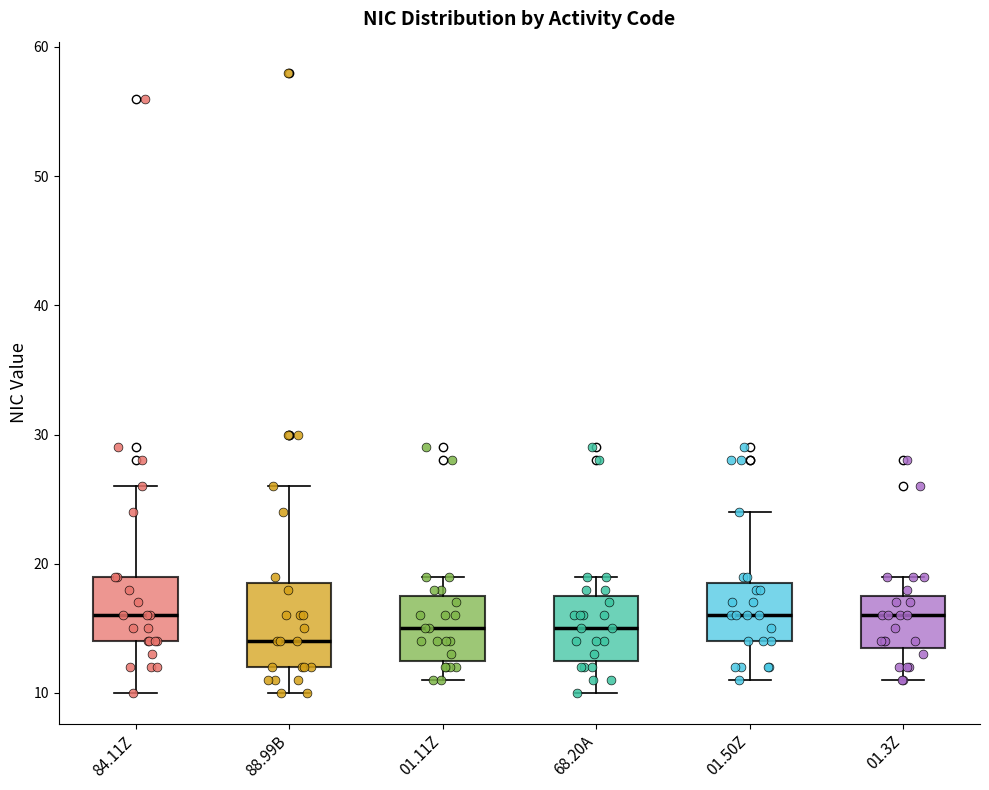

Where is the lower edge of the box for 01.50Z on the y-axis? The values are not printed on the chart, so give them approximately, as read against the axis.

14